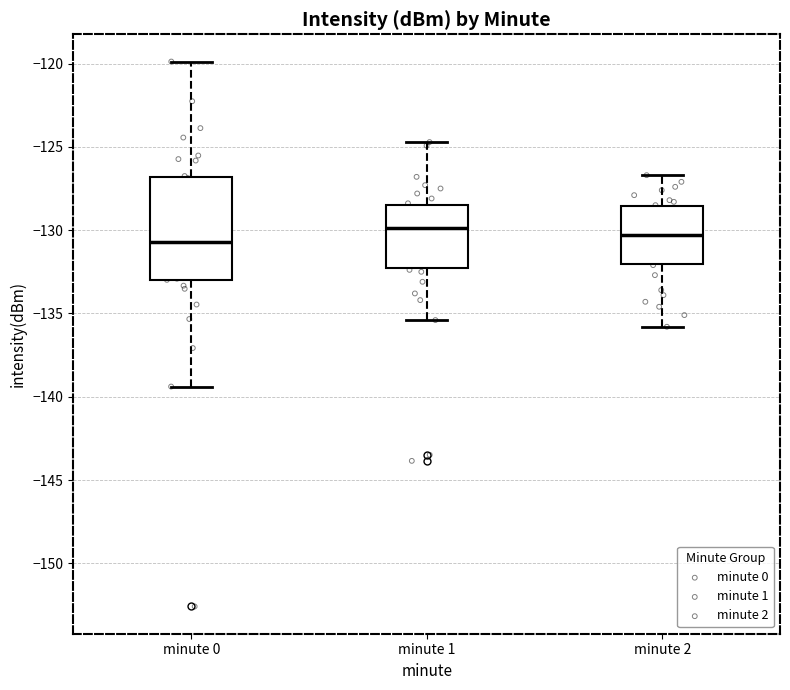

Where is the lower edge of the box for minute 0 on the y-axis? The values are not printed on the chart, so give them approximately, as read against the axis.

-133.0